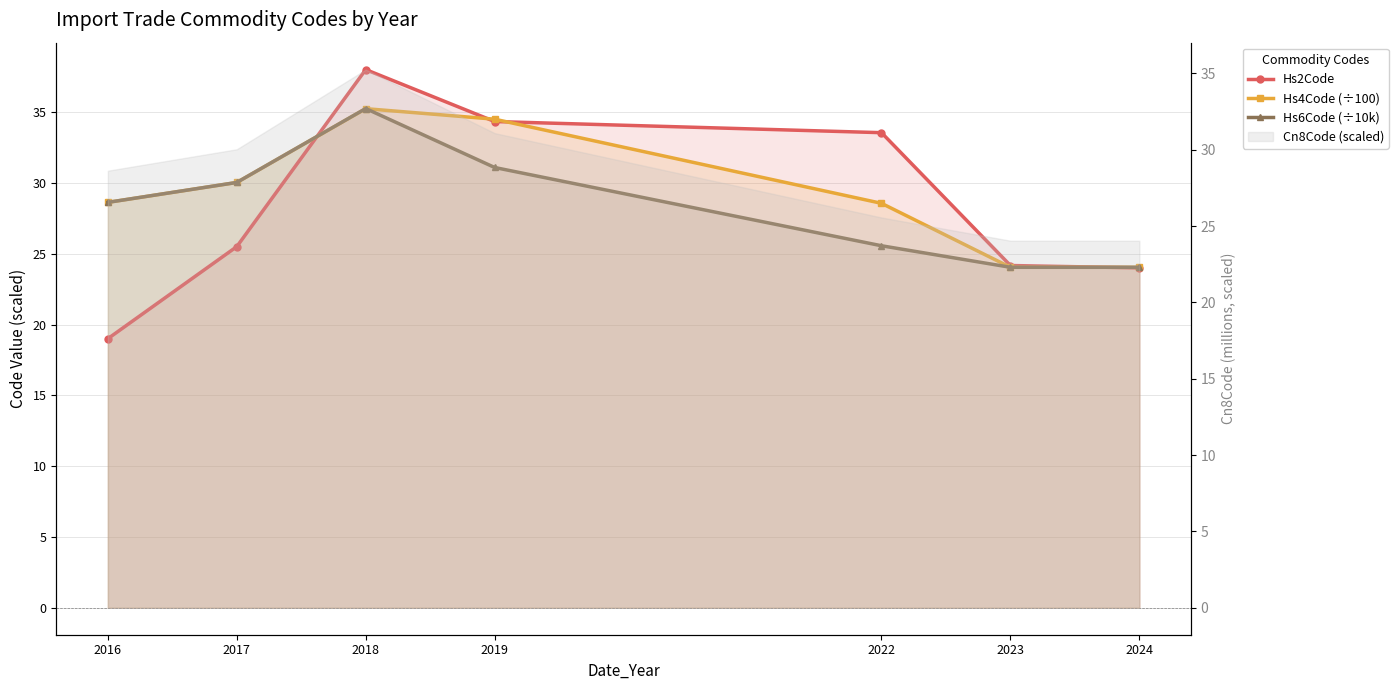

What is the smallest value displayed?

19.0